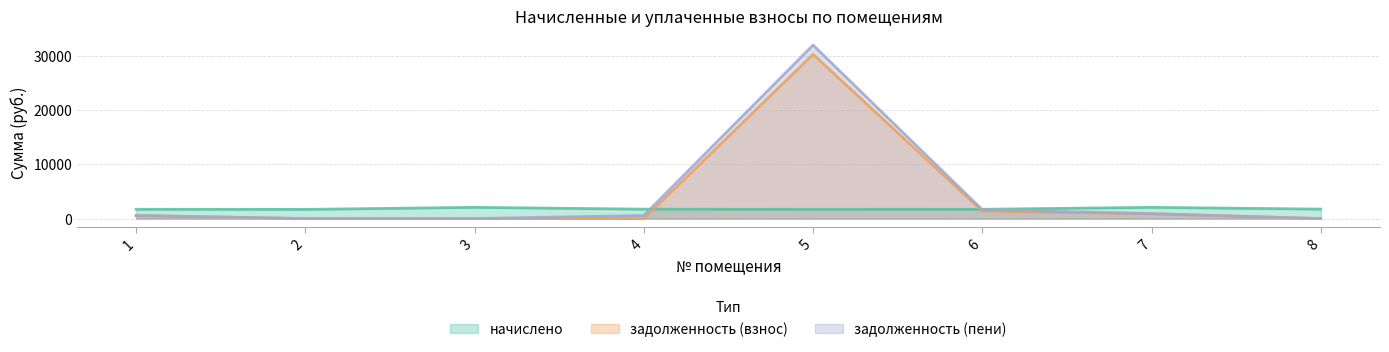

Reading left to right, list all the values displayed in this chart.

начислено: 1=1715.7	2=1693.7	3=2074.9	4=1737.7	5=1701.0	6=1715.7	7=2071.3	8=1745.0
задолженность (взнос): 1=571.9	2=0.0	3=0.0	4=0.0	5=30335.9	6=1378.0	7=896.6	8=0.0
задолженность (пени): 1=571.9	2=0.0	3=0.0	4=579.2	5=32036.9	6=1638.4	7=902.2	8=0.0